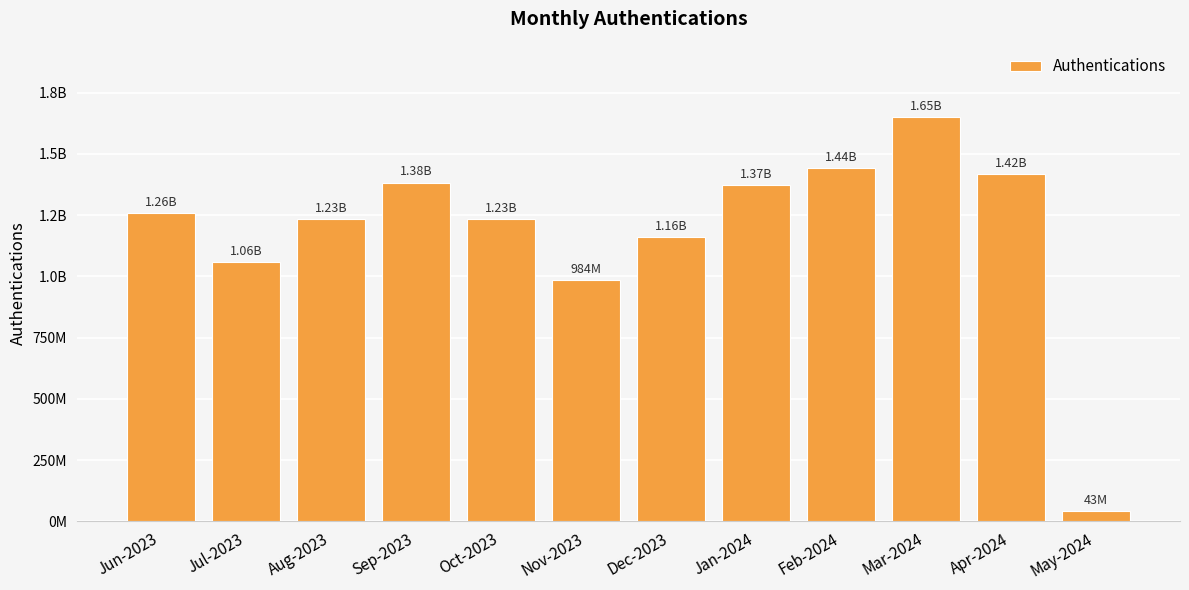

What is the smallest value displayed?

43298827